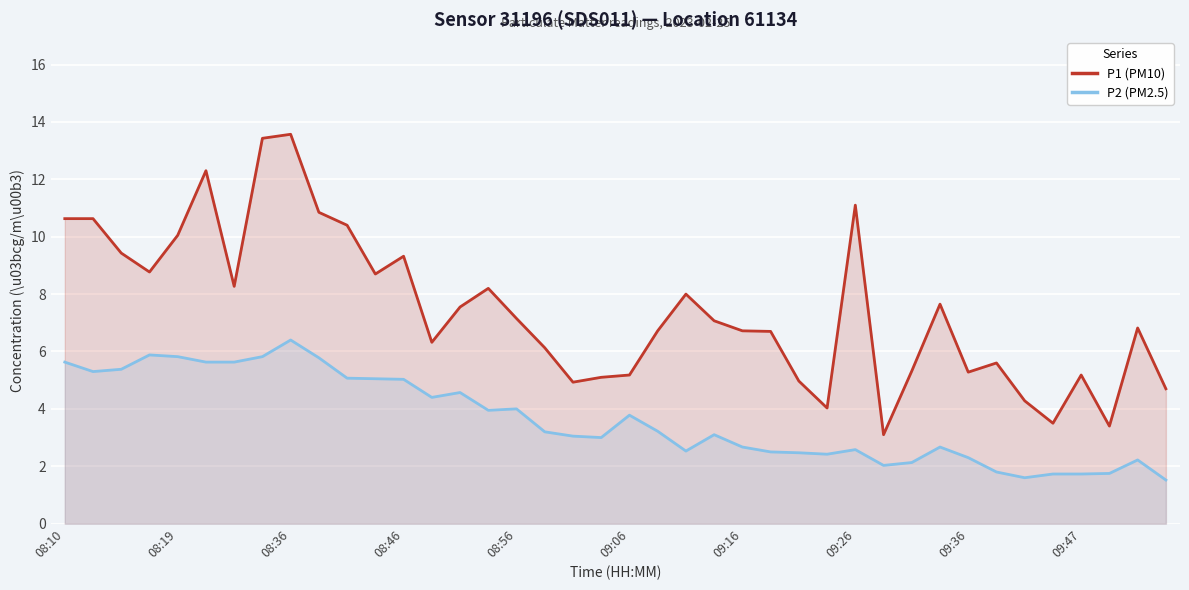

The P1 (PM10) series shows 5.3 at 30. True or false?

True